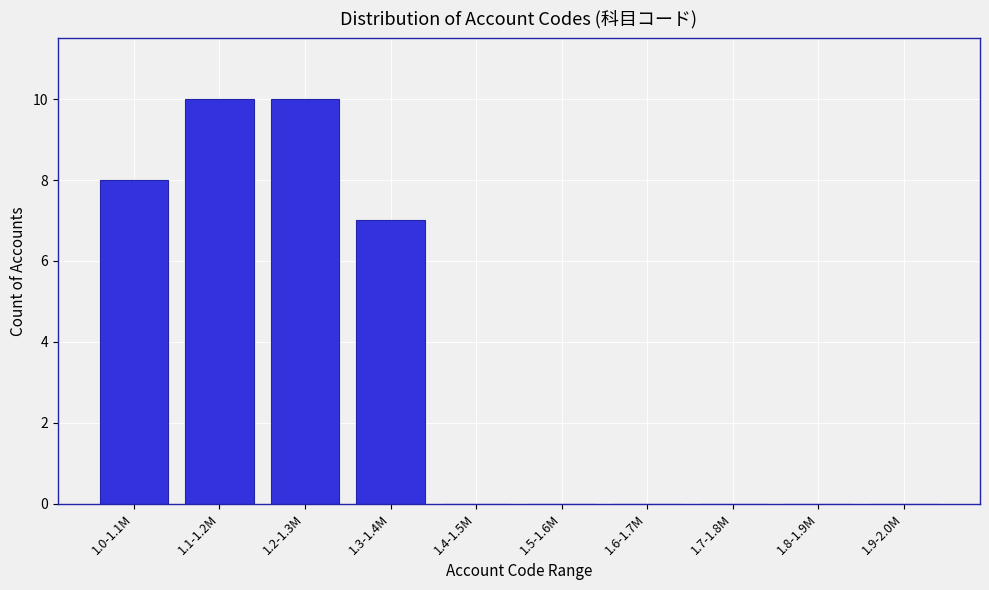

Reading right to left, list all the values displayed in this chart.

1.9-2.0M=0	1.8-1.9M=0	1.7-1.8M=0	1.6-1.7M=0	1.5-1.6M=0	1.4-1.5M=0	1.3-1.4M=7	1.2-1.3M=10	1.1-1.2M=10	1.0-1.1M=8